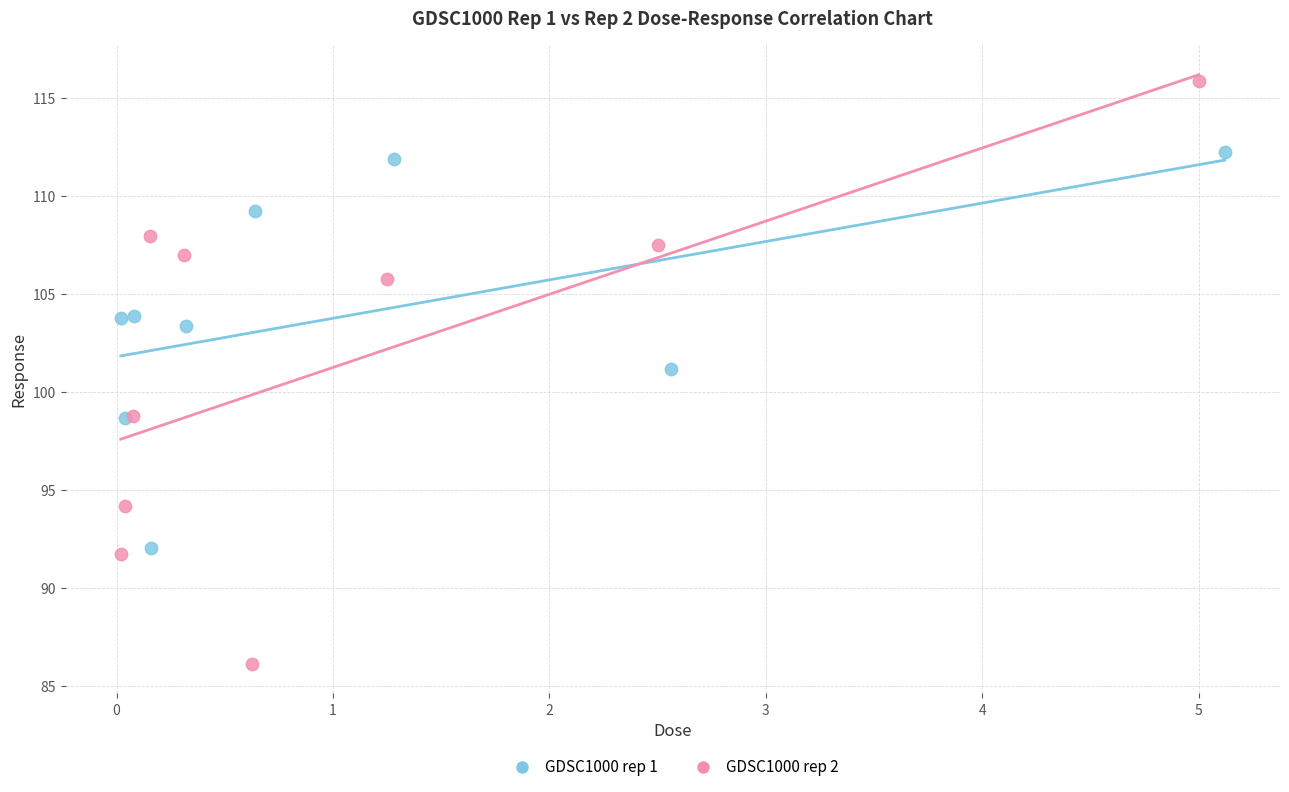

Which series reaches the maximum Y coordinate?

GDSC1000 rep 2